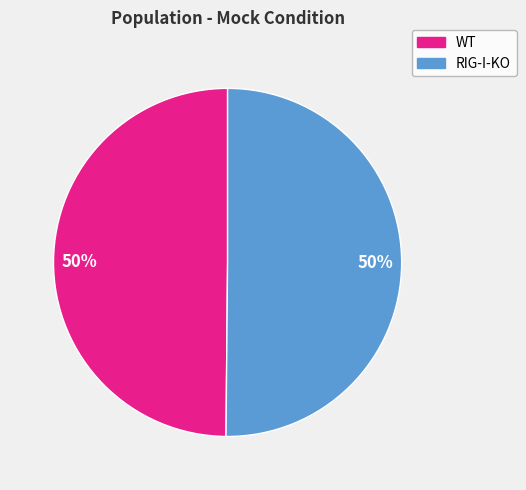

To the nearest percent, what is the combined percentage of WT and RIG-I-KO?

100%